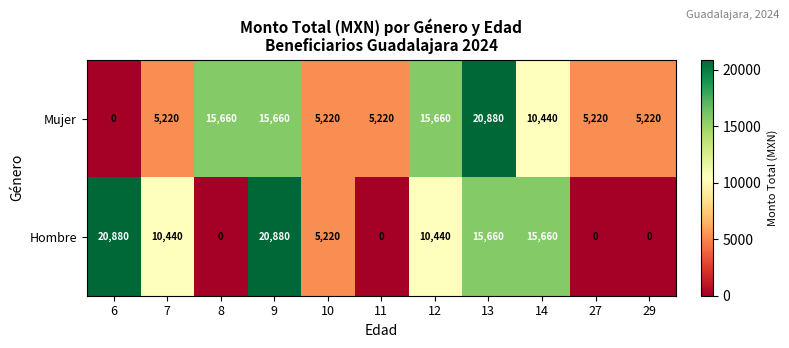

What is the total value across all series at 6?

20880